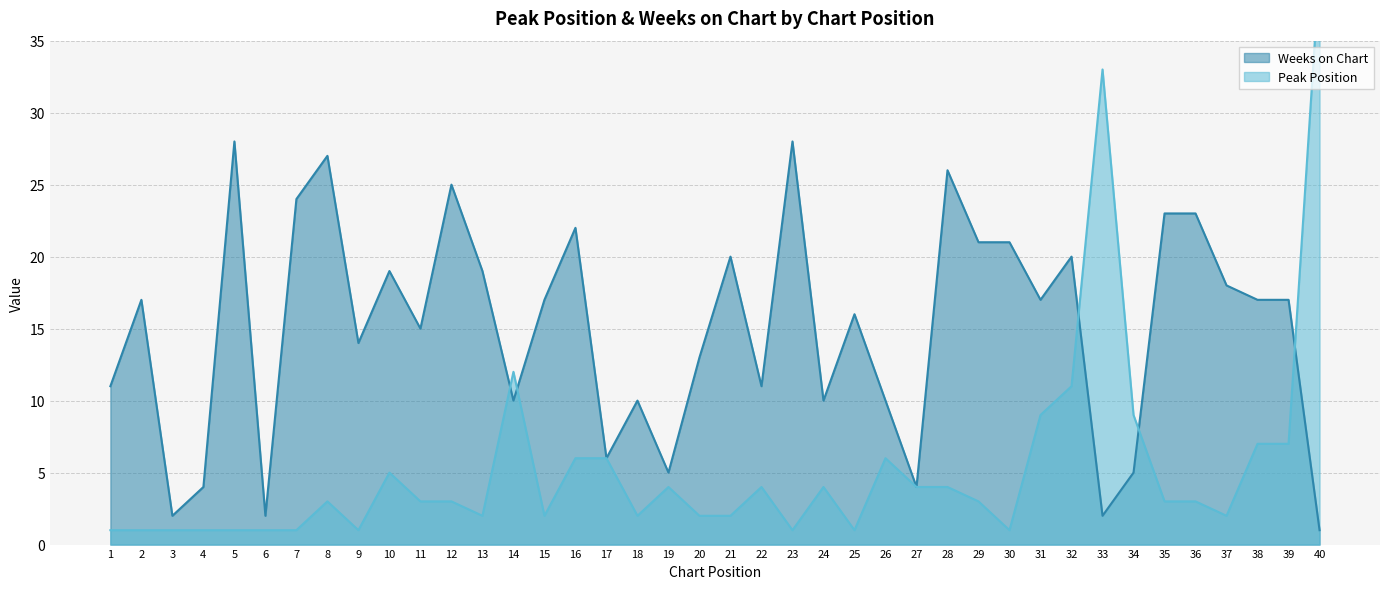

Where is the first local minimum for Weeks on Chart?

3